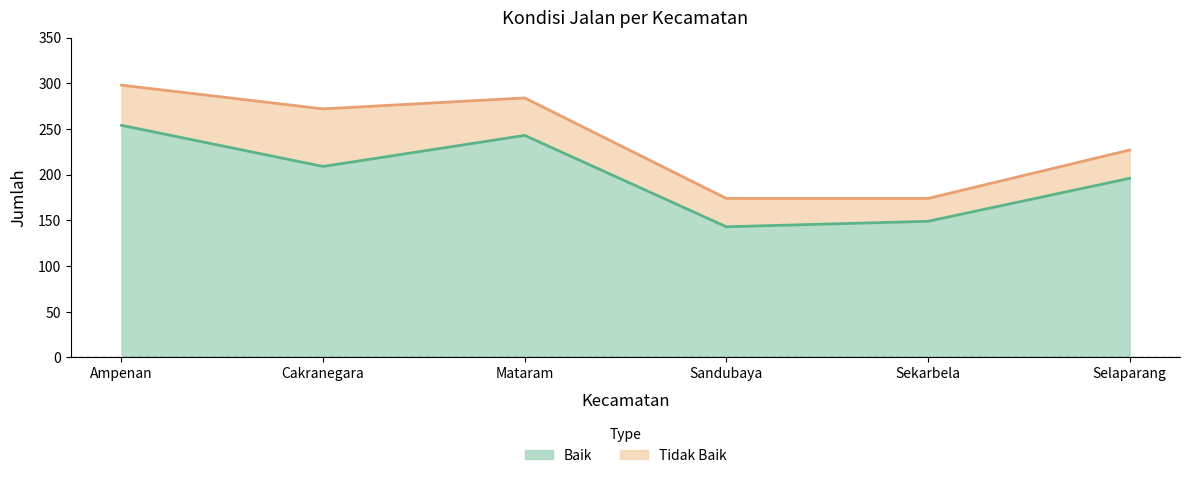

What is the change in value from Sandubaya to Sekarbela?

+6